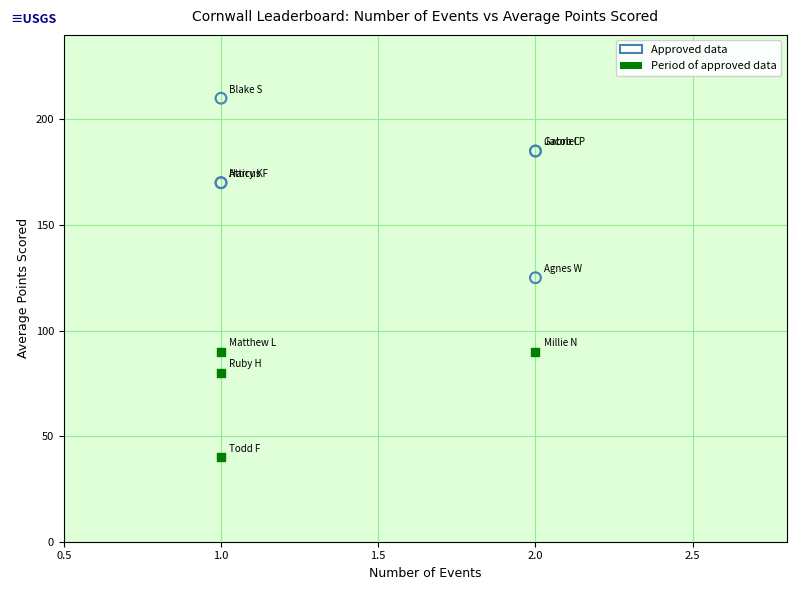

Which series reaches the minimum Y coordinate?

Period of approved data